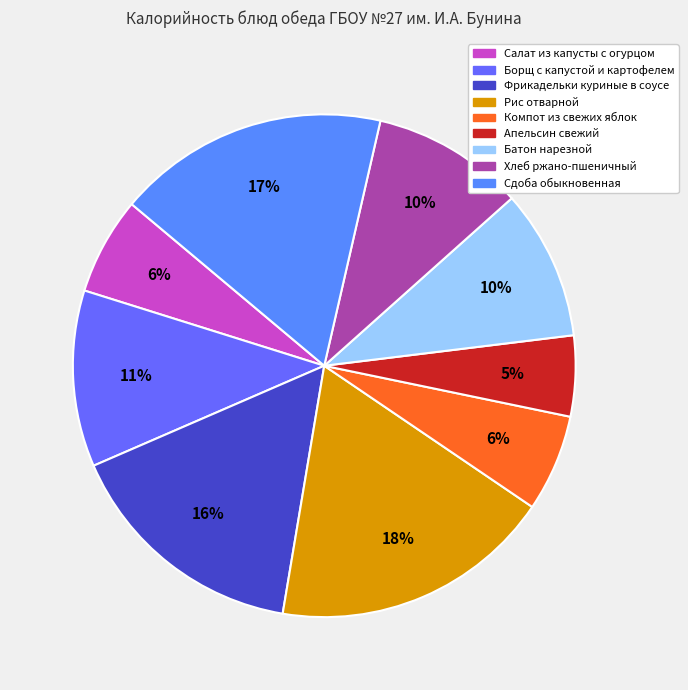

To the nearest percent, what is the difference between the Салат из капусты с огурцом and Хлеб ржано-пшеничный slice percentages?

4%